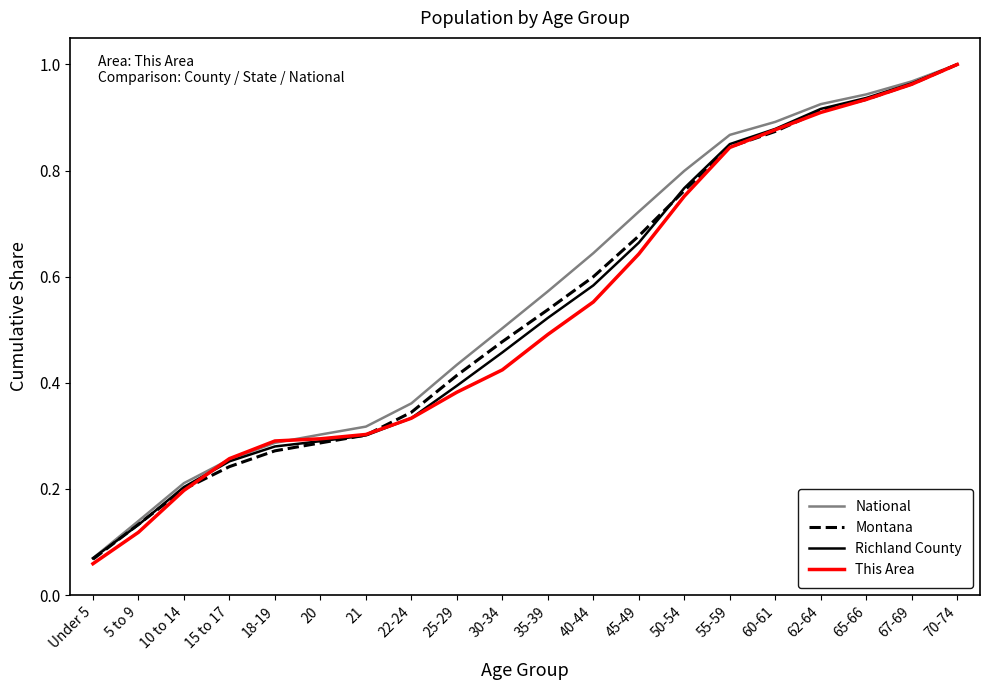

What is the total value across all series at 55-59?

3.4